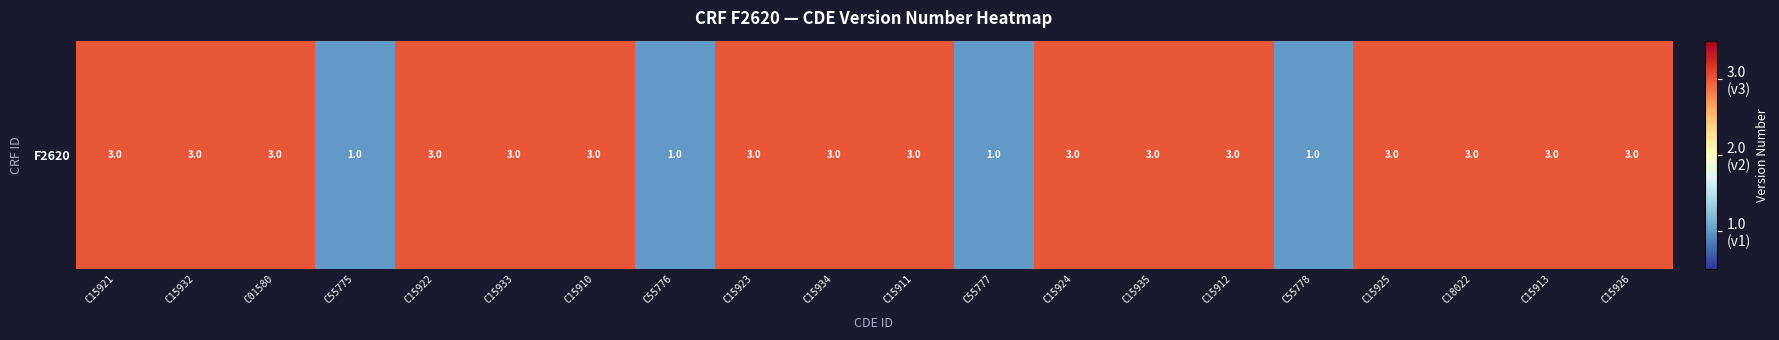

What is the difference between the values at C55776 and C15934?

2